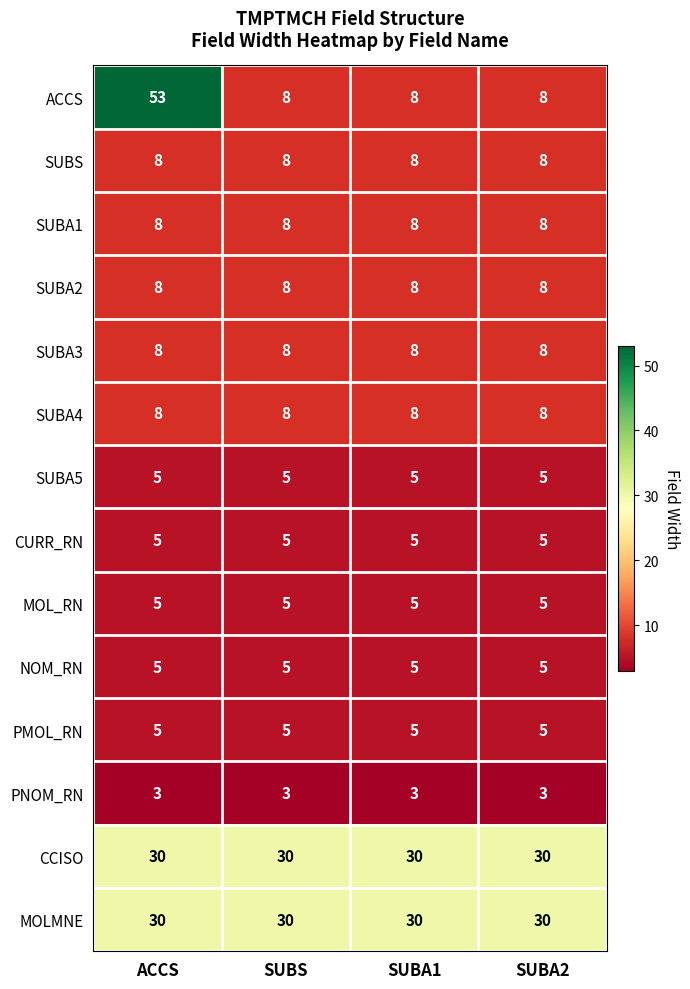

What value does the PMOL_RN series have at SUBS?

5